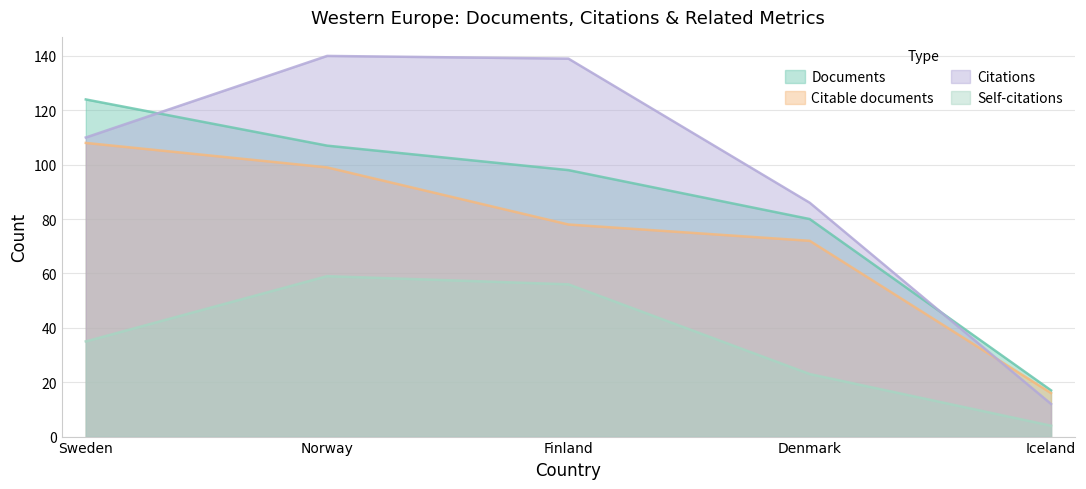

What is the difference between the maximum and second lowest values in the Self-citations series?

36